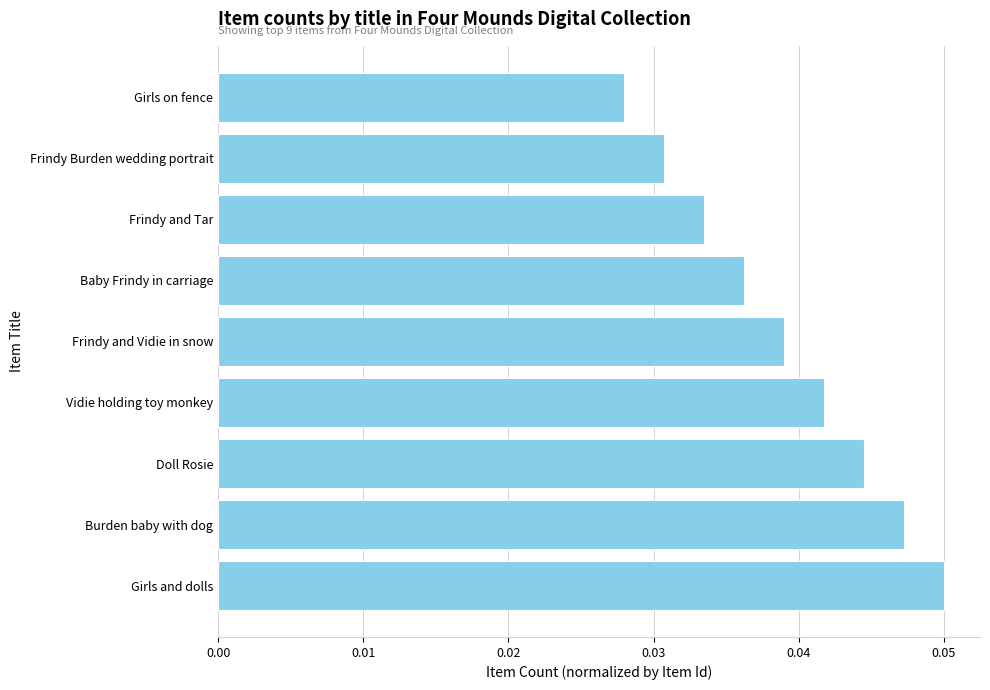

Which has a higher value, Girls on fence or Vidie holding toy monkey?

Vidie holding toy monkey